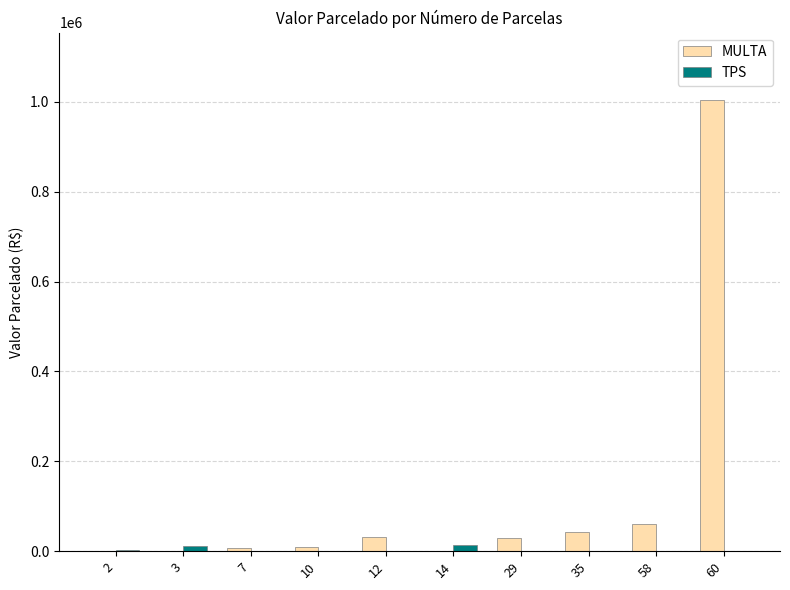

What is the sum of all MULTA values?

1185721.9